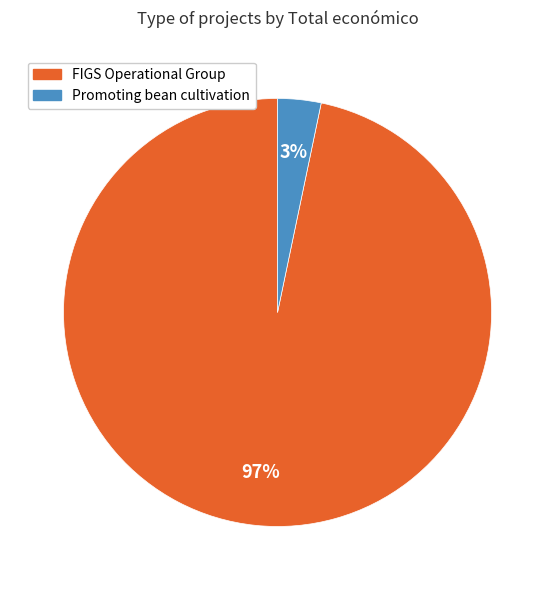

Between Promoting bean cultivation and FIGS Operational Group, which is larger?

FIGS Operational Group